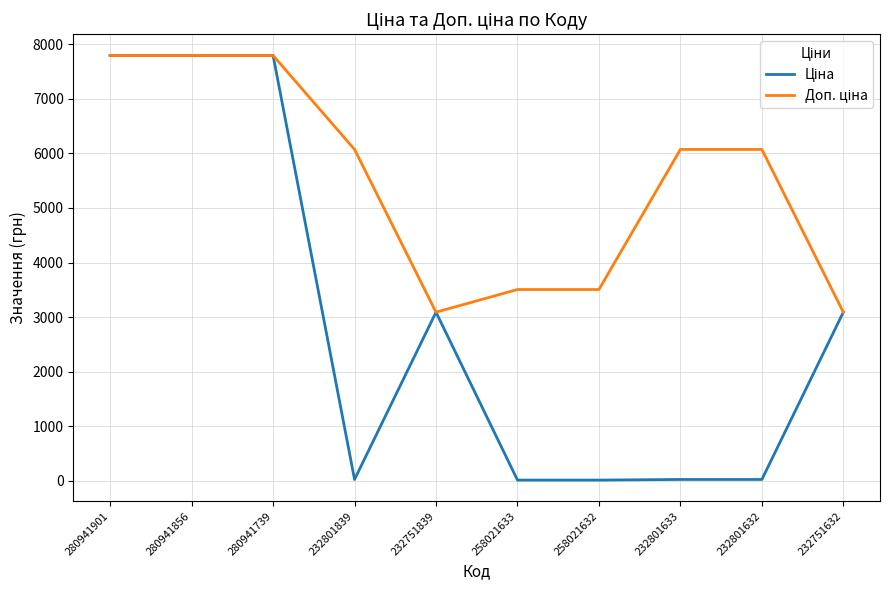

What is the total value across all series at 280941856?

15585.9